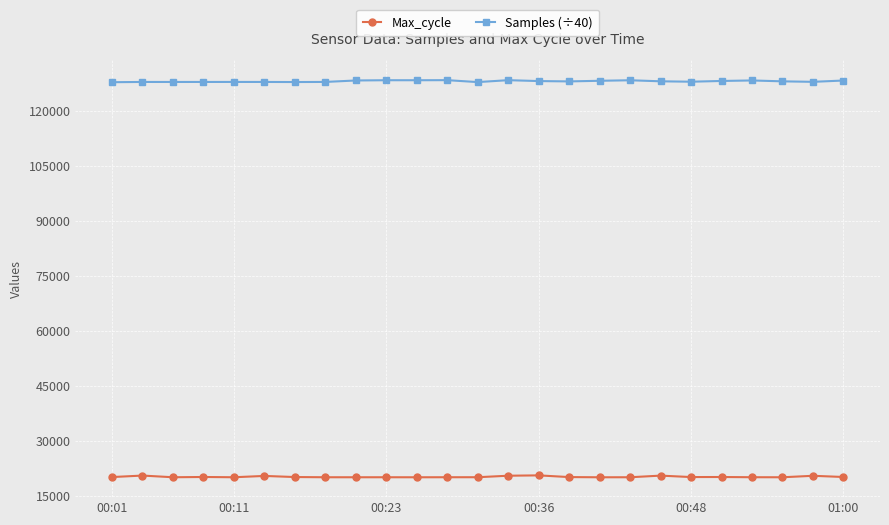

True or false: Max_cycle and Samples (÷40) intersect in this chart.

False